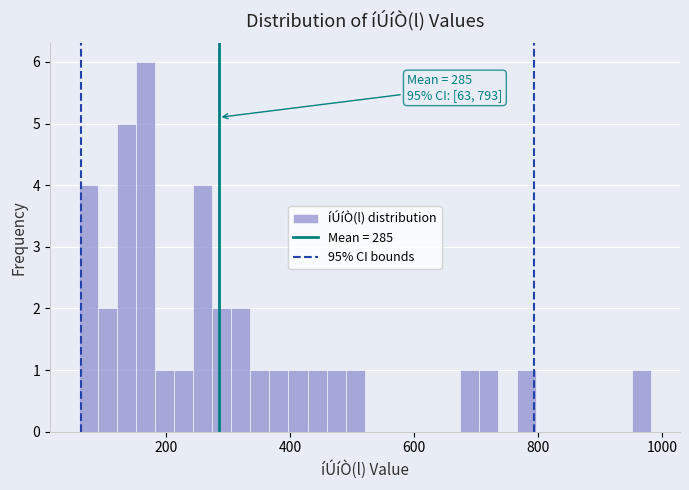

Read against the x-axis, roughly where is the centre of the tallest bar?

160